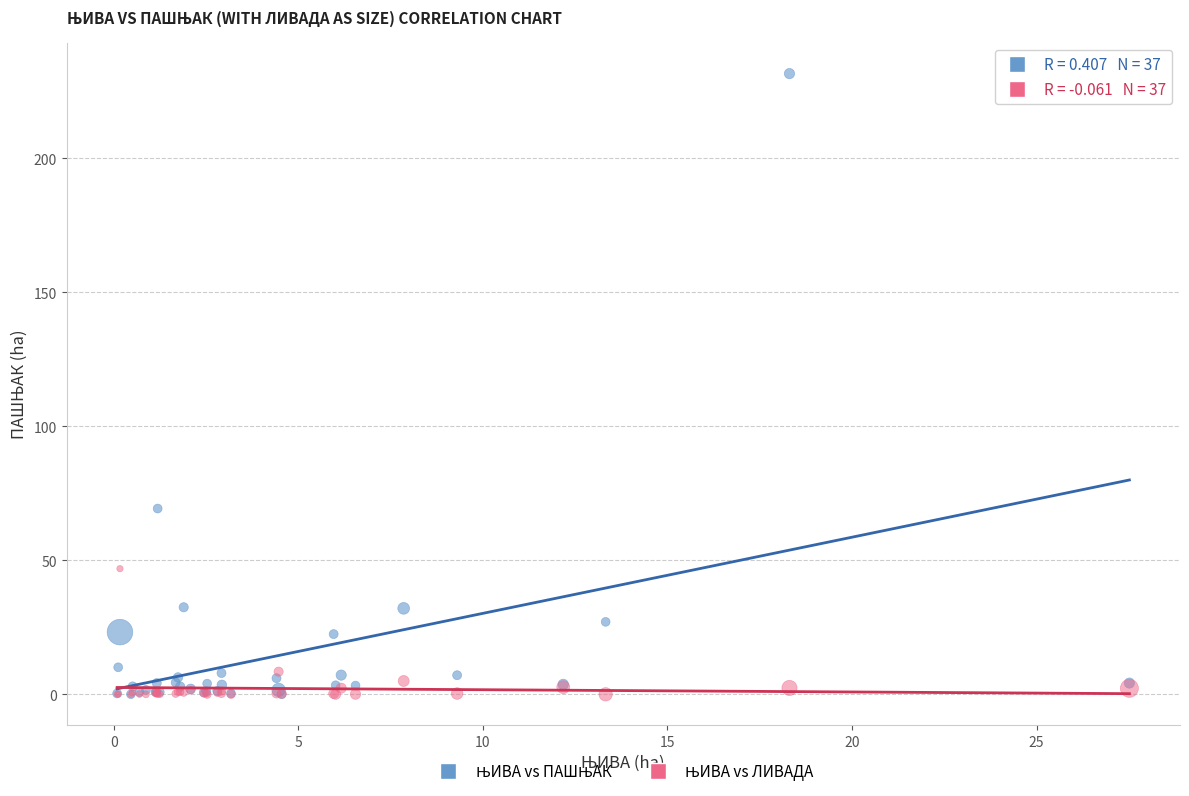

Across all series, what Y value is closest to 115?

69.3